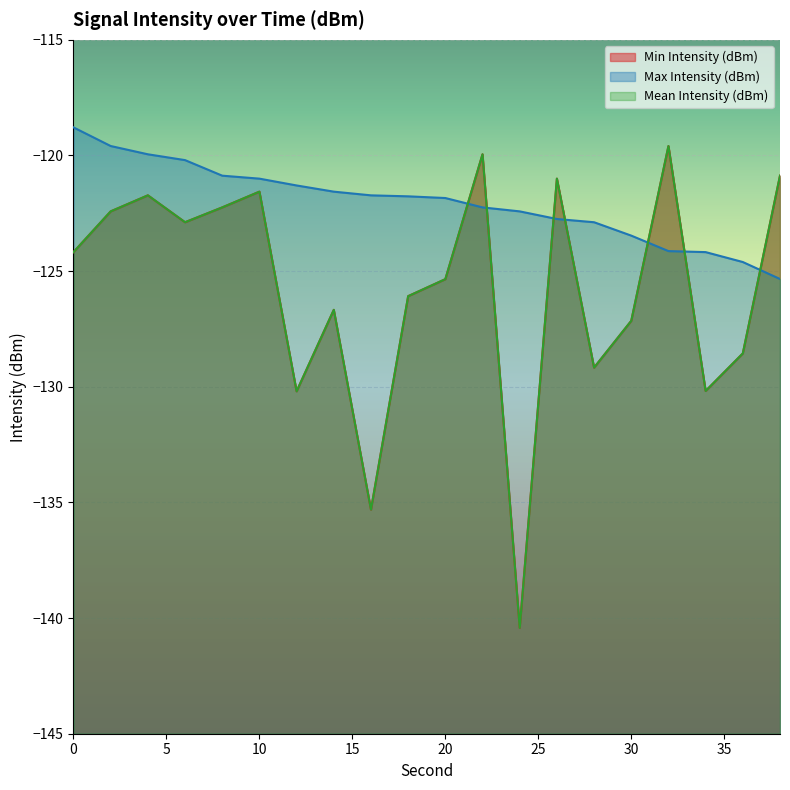

True or false: Min Intensity (dBm) has more than 1 points higher than both neighbors.

True